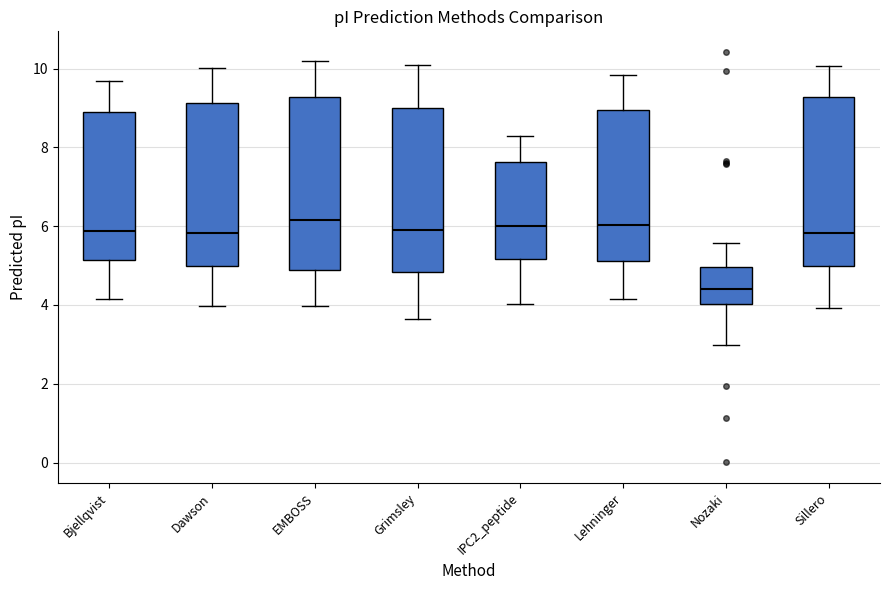

Reading left to right, transcribe this box plot: for each box, give where its median line is, the range the box spans, and where its two whiskers end, as read against the y-axis. The values are not printed on the chart, so give them approximately, as read against the axis.

Bjellqvist: median 5.8, box 5.2 to 9.0, whiskers 4.2 to 9.6
Dawson: median 5.8, box 5.0 to 9.2, whiskers 4.0 to 10.0
EMBOSS: median 6.2, box 4.8 to 9.2, whiskers 4.0 to 10.2
Grimsley: median 5.8, box 4.8 to 9.0, whiskers 3.6 to 10.2
IPC2_peptide: median 6.0, box 5.2 to 7.6, whiskers 4.0 to 8.2
Lehninger: median 6.0, box 5.2 to 9.0, whiskers 4.2 to 9.8
Nozaki: median 4.4, box 4.0 to 5.0, whiskers 3.0 to 5.6
Sillero: median 5.8, box 5.0 to 9.2, whiskers 4.0 to 10.0